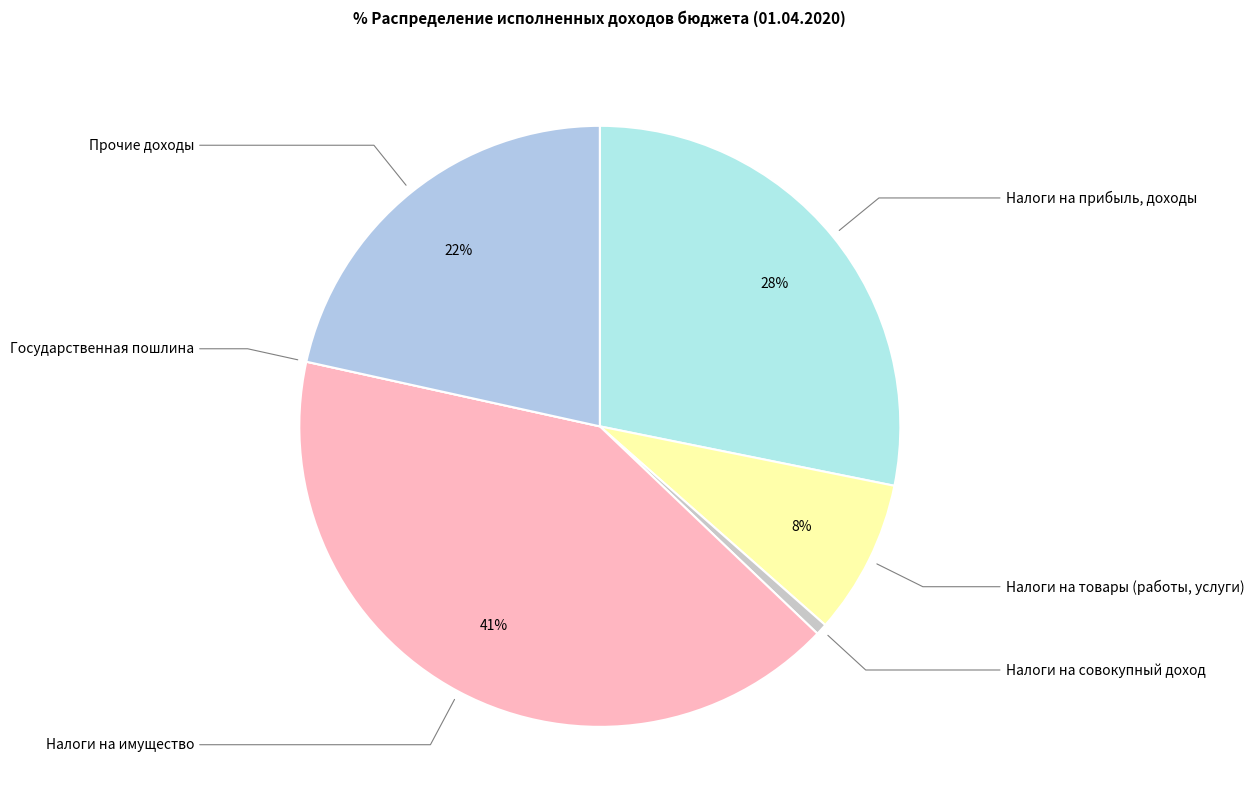

What is the ratio of the value at Налоги на прибыль, доходы to the value at Прочие доходы?

1.3